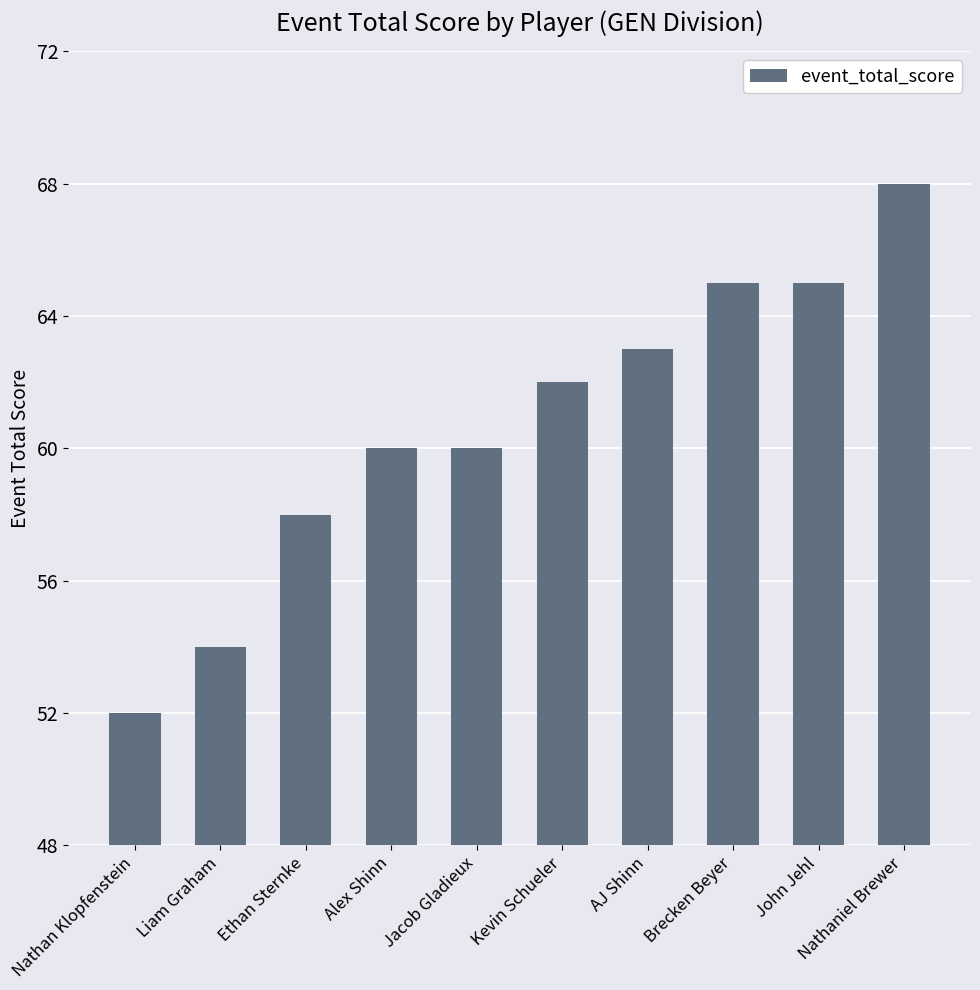

What is the greatest value displayed?

68